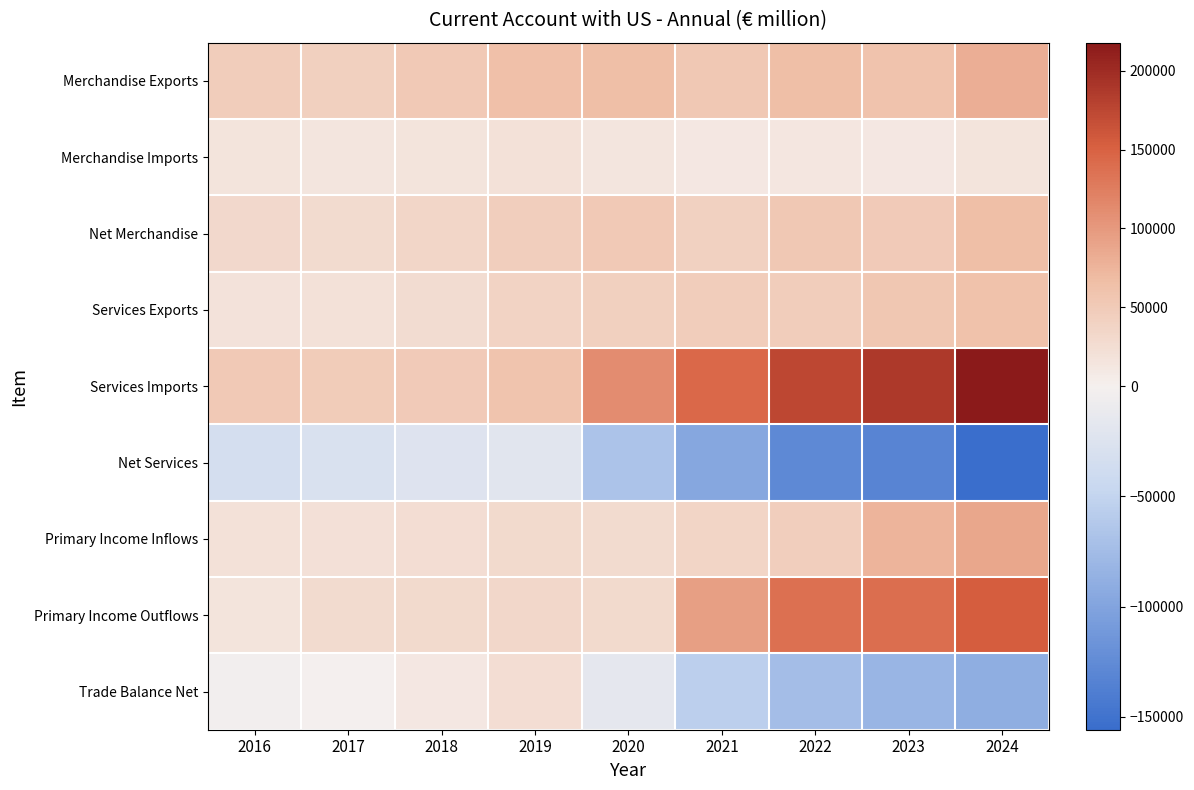

Which series has the widest spread of values?

Services Imports